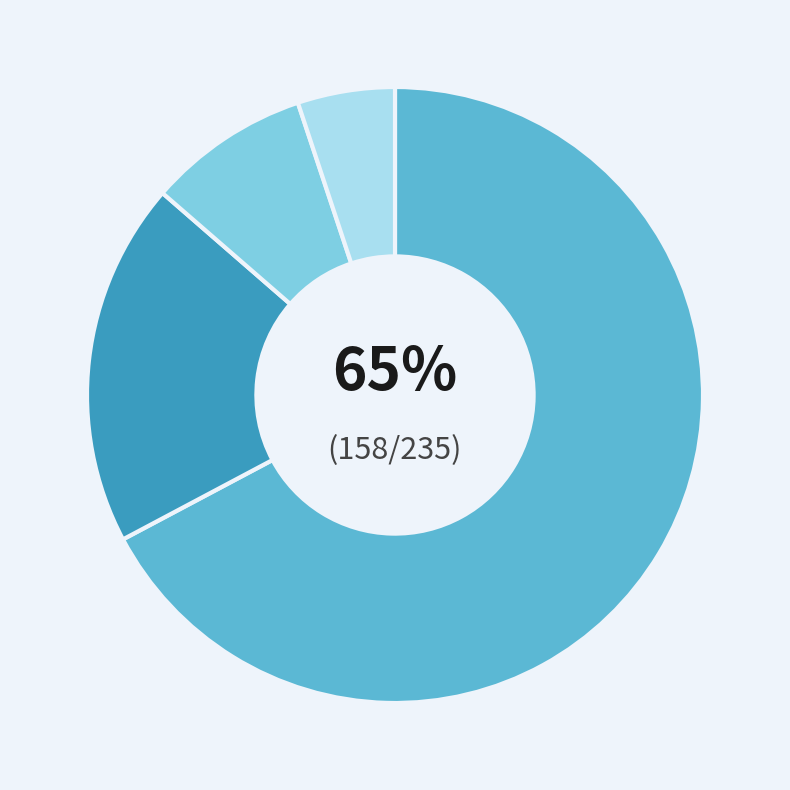

True or false: T-shirt accounts for 52% of the total.

False